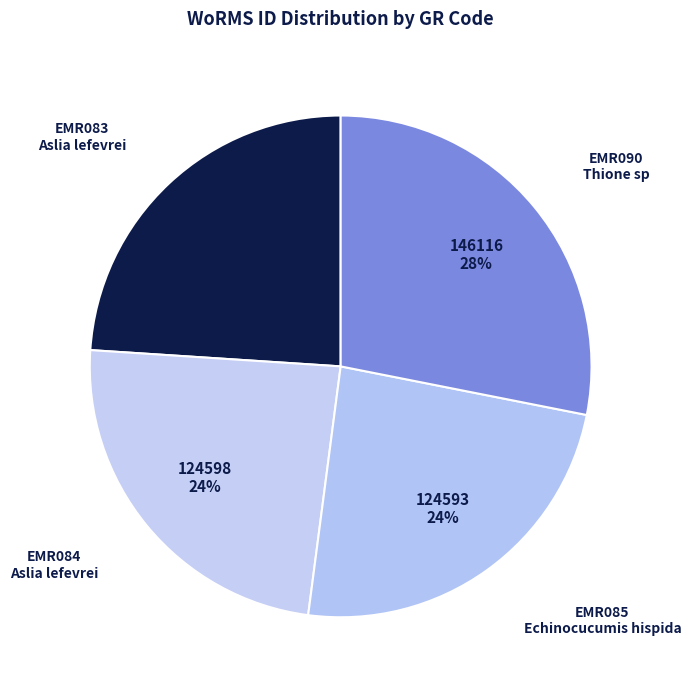

To the nearest percent, what is the average slice percentage?

25%